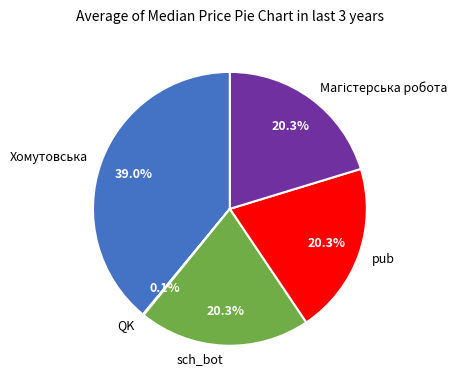

Does Хомутовська account for over 50% of the chart?

No